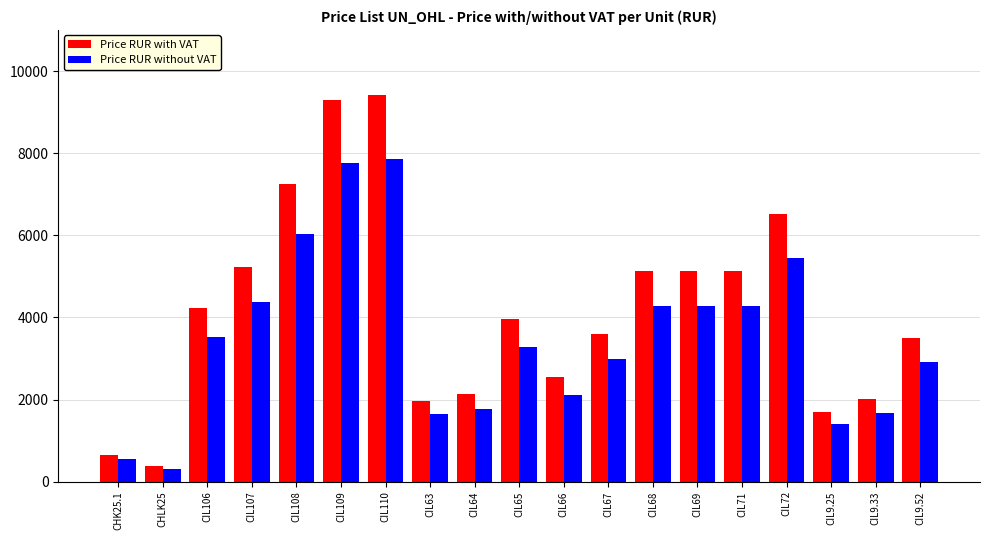

At which category is the sum across all series the highest?

CIL110